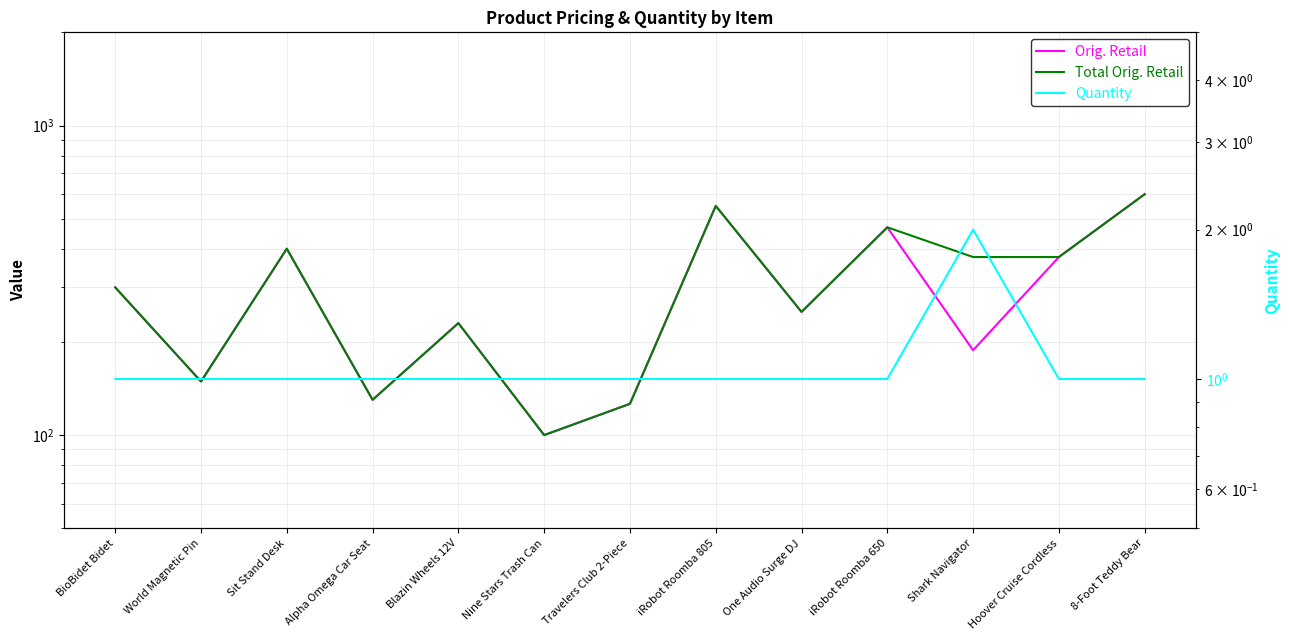

Reading left to right, list all the values displayed in this chart.

Orig. Retail: BioBidet Bidet=300.0	World Magnetic Pin=149.0	Sit Stand Desk=400.0	Alpha Omega Car Seat=130.0	Blazin Wheels 12V=230.0	Nine Stars Trash Can=100.0	Travelers Club 2-Piece=126.2	iRobot Roomba 805=550.0	One Audio Surge DJ=250.0	iRobot Roomba 650=469.0	Shark Navigator=188.0	Hoover Cruise Cordless=376.0	8-Foot Teddy Bear=600.0
Total Orig. Retail: BioBidet Bidet=300.0	World Magnetic Pin=149.0	Sit Stand Desk=400.0	Alpha Omega Car Seat=130.0	Blazin Wheels 12V=230.0	Nine Stars Trash Can=100.0	Travelers Club 2-Piece=126.2	iRobot Roomba 805=550.0	One Audio Surge DJ=250.0	iRobot Roomba 650=469.0	Shark Navigator=376.0	Hoover Cruise Cordless=376.0	8-Foot Teddy Bear=600.0
Quantity: BioBidet Bidet=1.0	World Magnetic Pin=1.0	Sit Stand Desk=1.0	Alpha Omega Car Seat=1.0	Blazin Wheels 12V=1.0	Nine Stars Trash Can=1.0	Travelers Club 2-Piece=1.0	iRobot Roomba 805=1.0	One Audio Surge DJ=1.0	iRobot Roomba 650=1.0	Shark Navigator=2.0	Hoover Cruise Cordless=1.0	8-Foot Teddy Bear=1.0